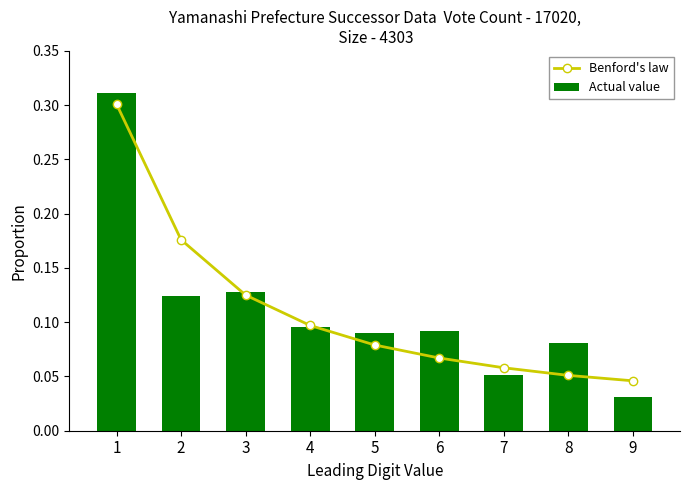

Are the bars grouped side by side (vs. stacked)?

Yes